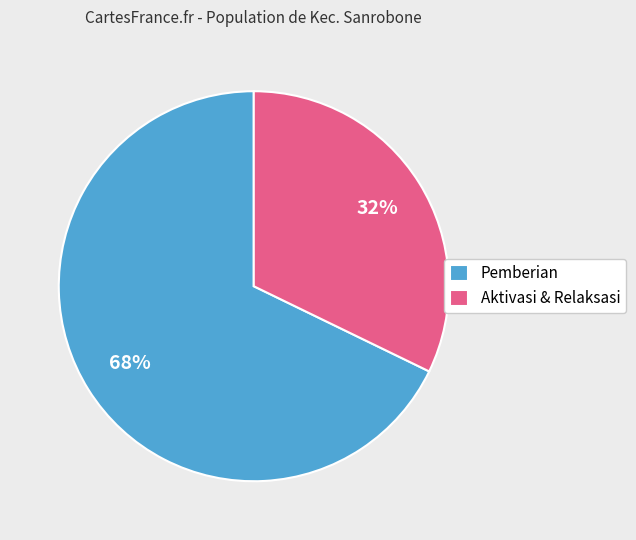

Is there any slice that represents more than half of the pie?

Yes